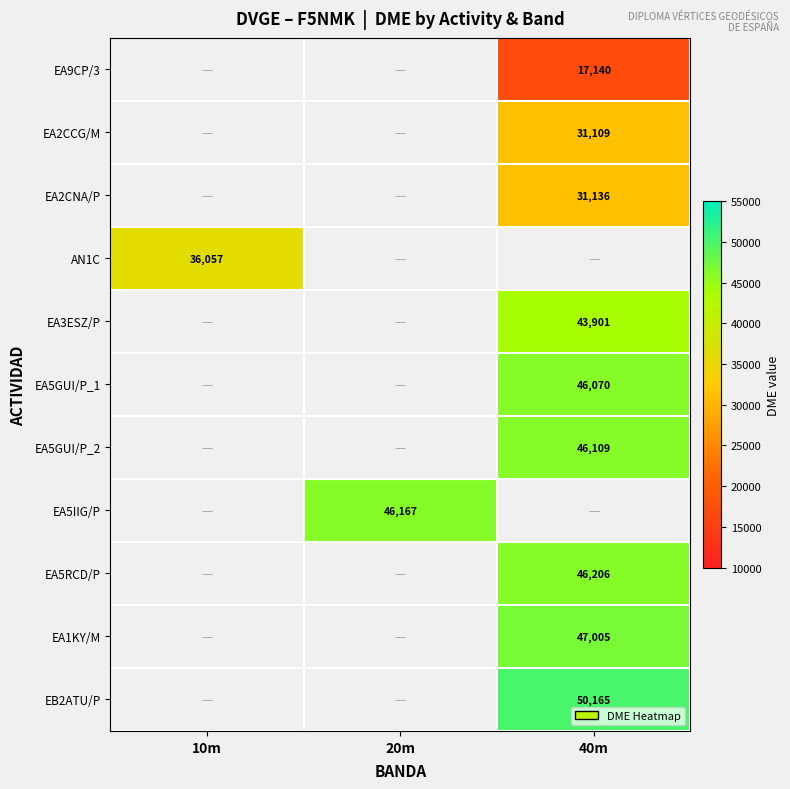

True or false: EA1KY/M has a value of 47005 at 40m.

True